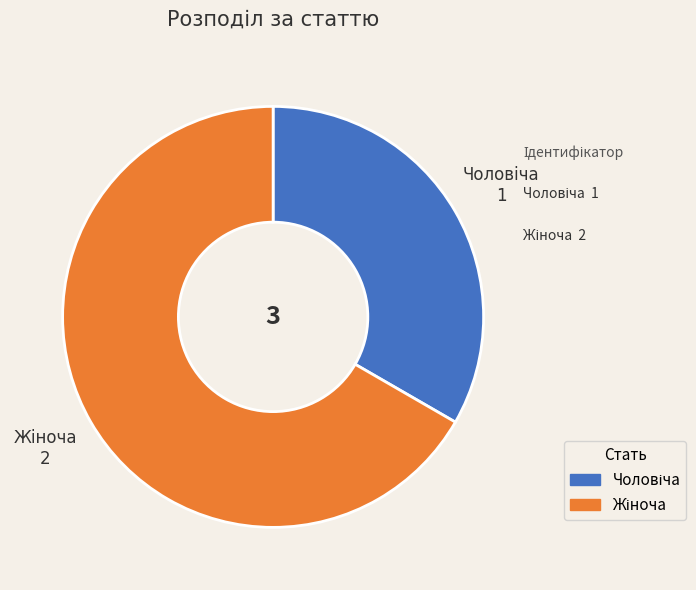

Count the number of slices in the pie.

2